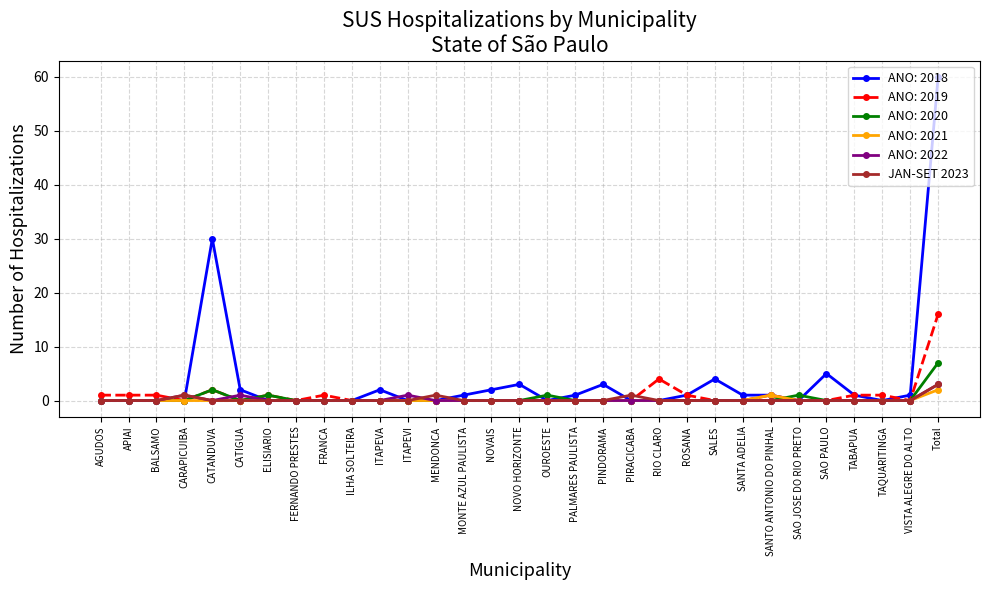

What is the spread (max minus min) of values at PINDORAMA?

3